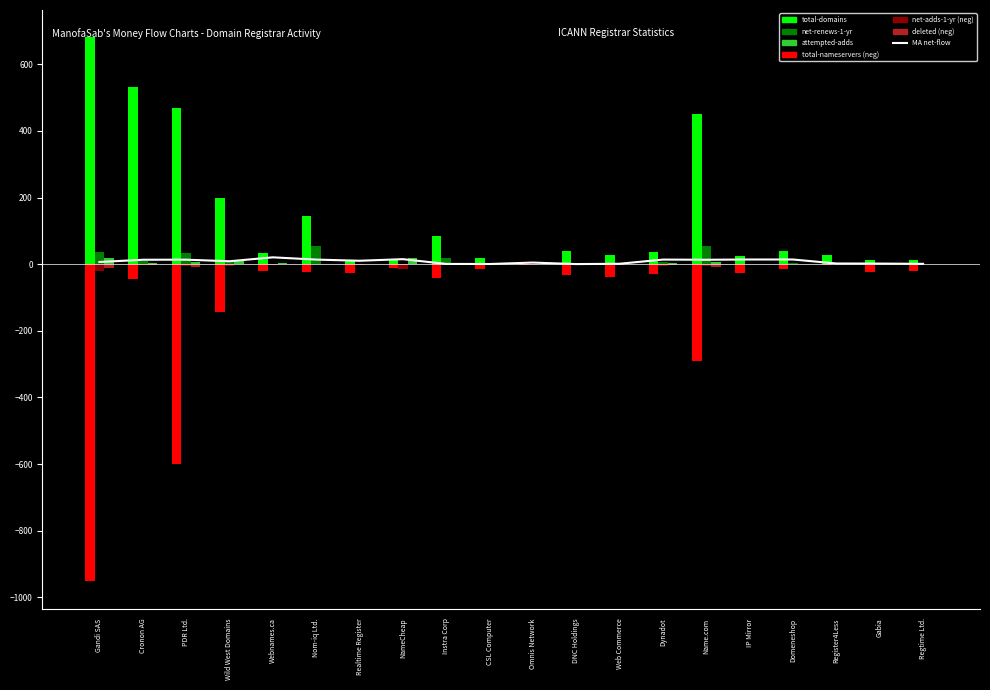

At PDR Ltd., list the series in order from largest to smallest.

total-domains, net-renews-1-yr, attempted-adds, net-adds-1-yr, deleted-domains-nograce, total-nameservers